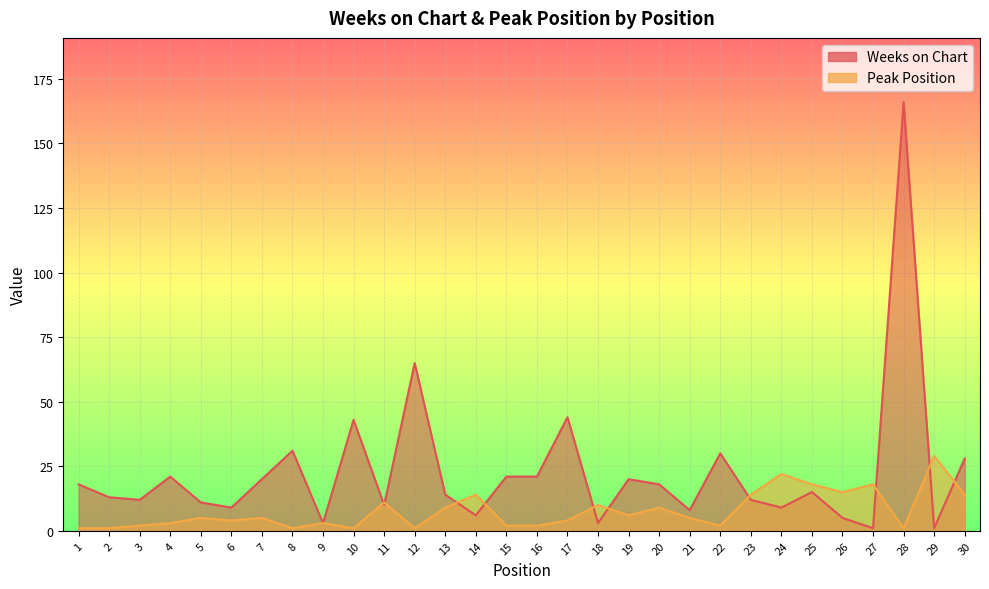

At how many categories does at least one series exceed 115?

1